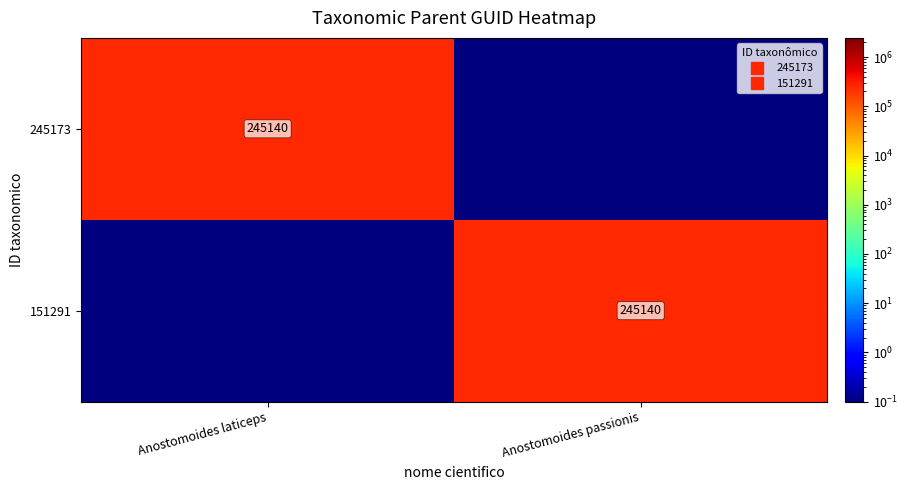

At how many categories does at least one series exceed 179617?

2